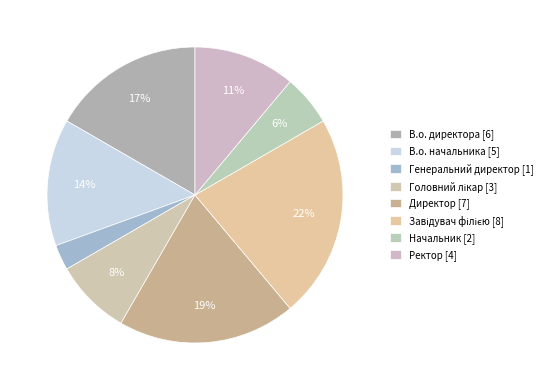

What percentage is the В.о. директора slice, to the nearest percent?

17%